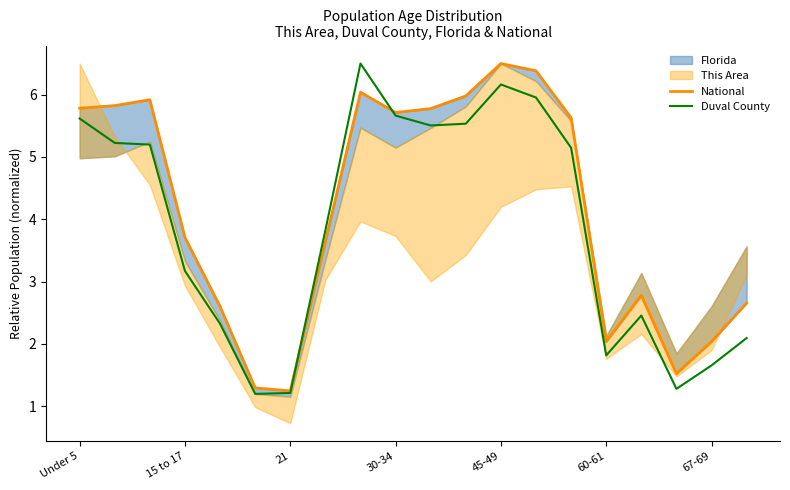

How many data points in Duval County are less than 5?

10